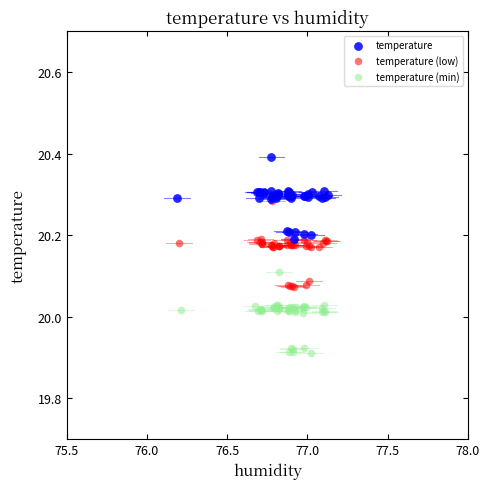

Which series contains the lowest Y value?

temperature (min)